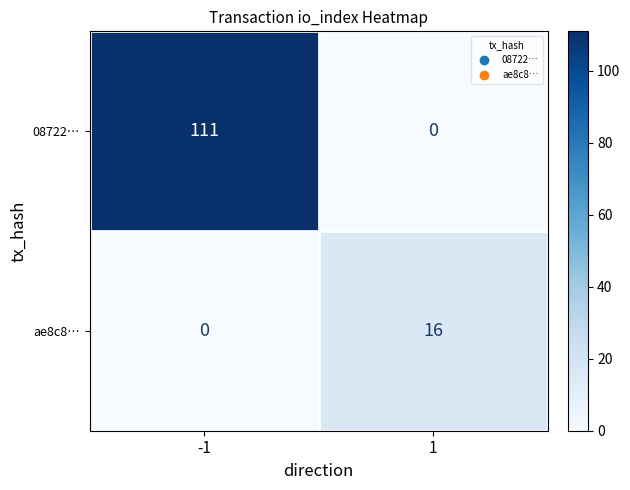

What is the difference between the highest and lowest values at -1?

111